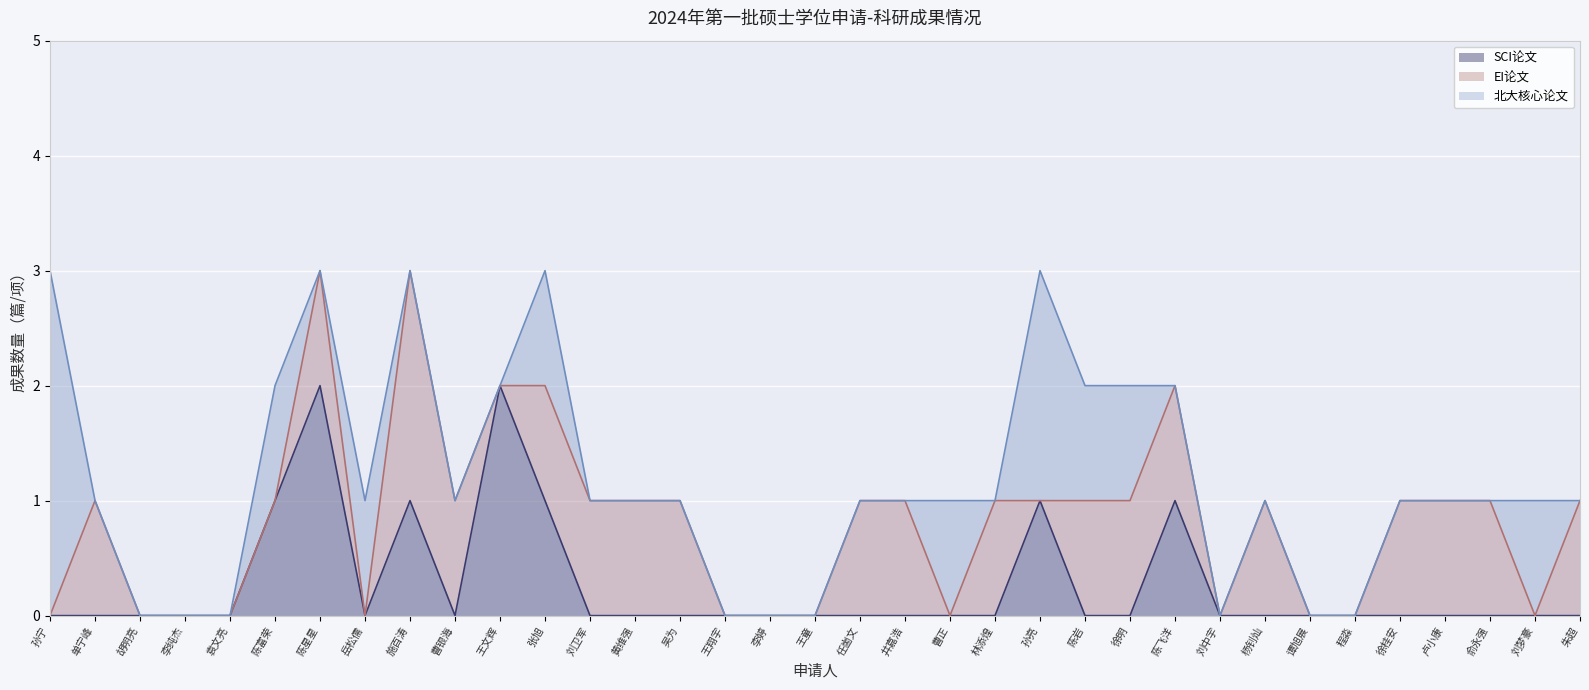

Reading left to right, list all the values displayed in this chart.

SCI论文: 0	0	0	0	0	1	2	0	1	0	2	1	0	0	0	0	0	0	0	0	0	0	1	0	0	1	0	0	0	0	0	0	0	0	0
EI论文: 0	1	0	0	0	0	1	0	2	1	0	1	1	1	1	0	0	0	1	1	0	1	0	1	1	1	0	1	0	0	1	1	1	0	1
北大核心论文: 3	0	0	0	0	1	0	1	0	0	0	1	0	0	0	0	0	0	0	0	1	0	2	1	1	0	0	0	0	0	0	0	0	1	0